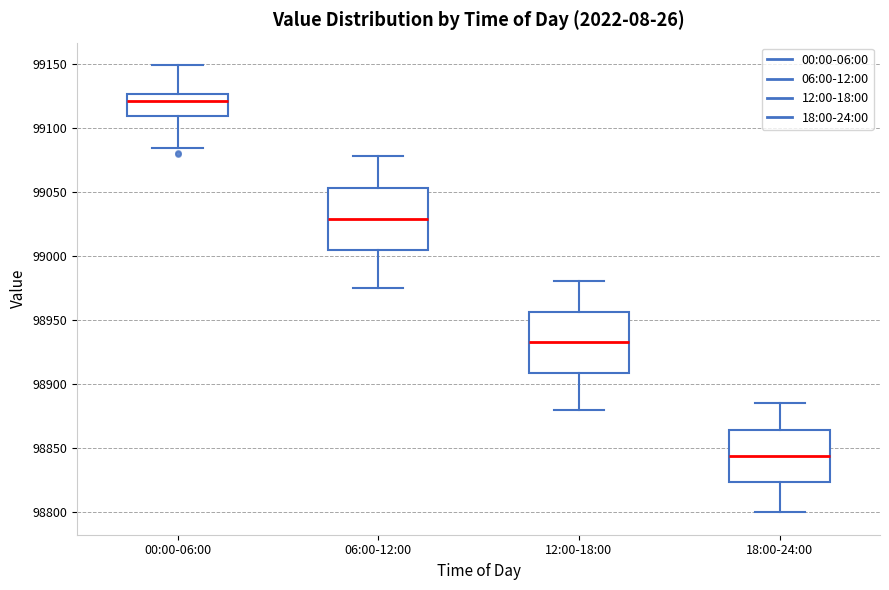

Which box's median line is the lowest?

18:00-24:00